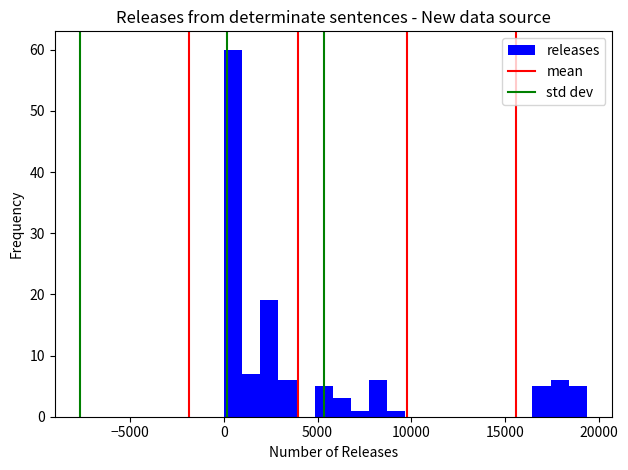

Read against the x-axis, roughly where is the centre of the tallest bar?

500